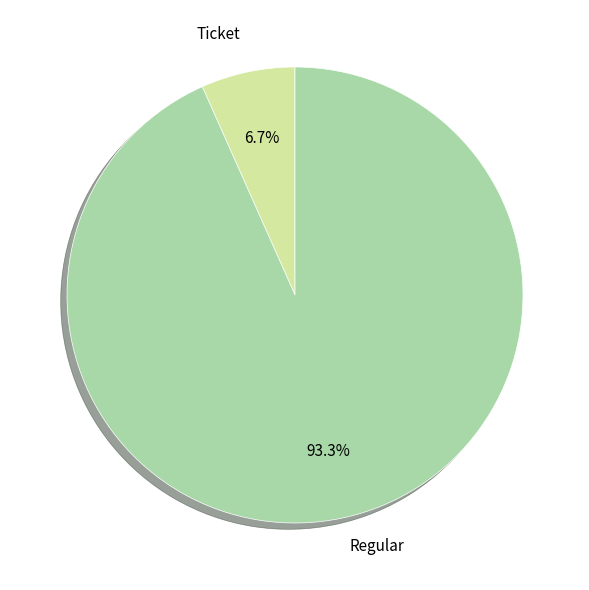

Is there a majority slice in this chart?

Yes